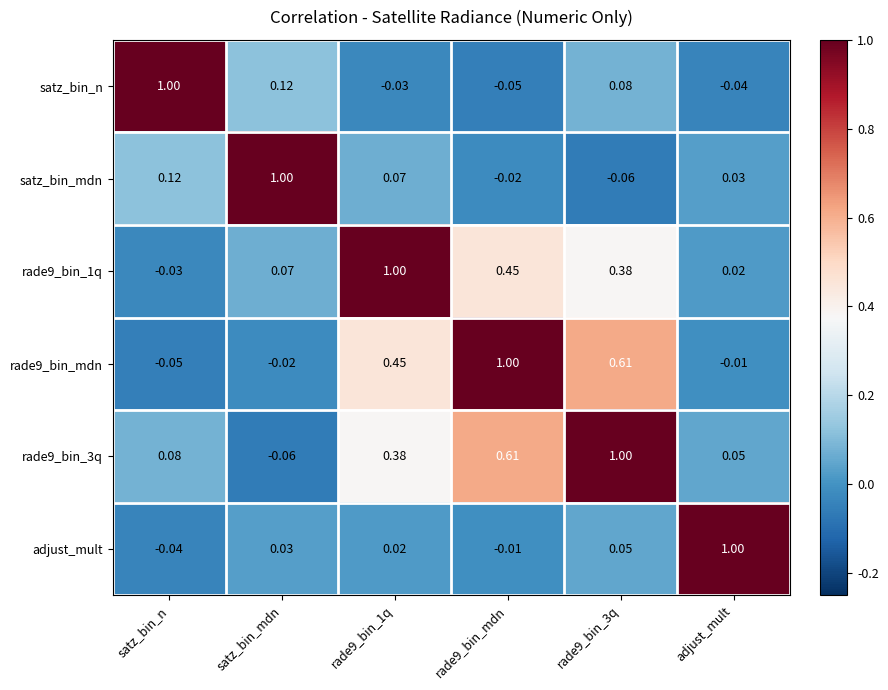

At which label is rade9_bin_3q closest to 0?

adjust_mult